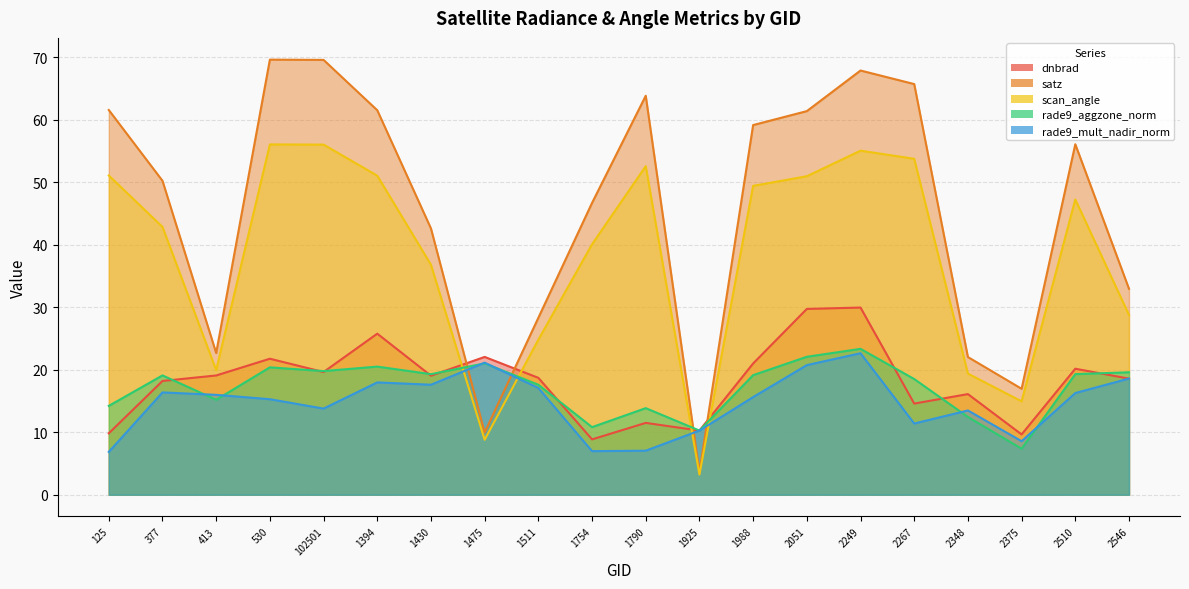

Is the value of rade9_aggzone_norm at 2267 greater than the value of scan_angle at 2546?

No